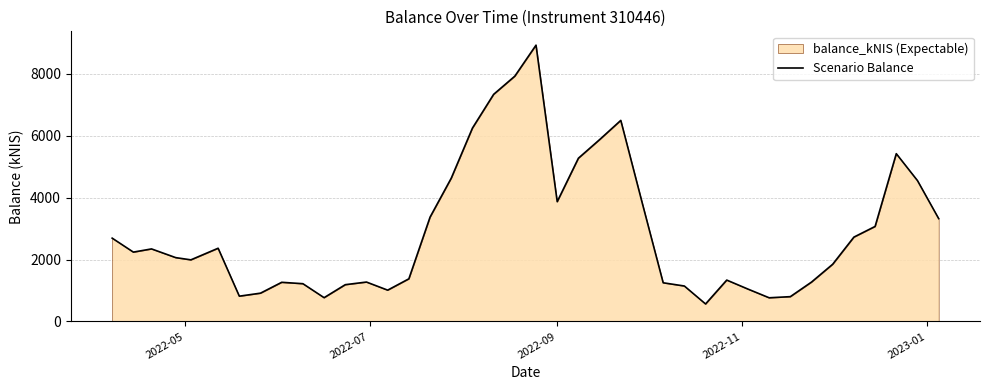

What is the difference between the maximum and minimum values?

8359.2